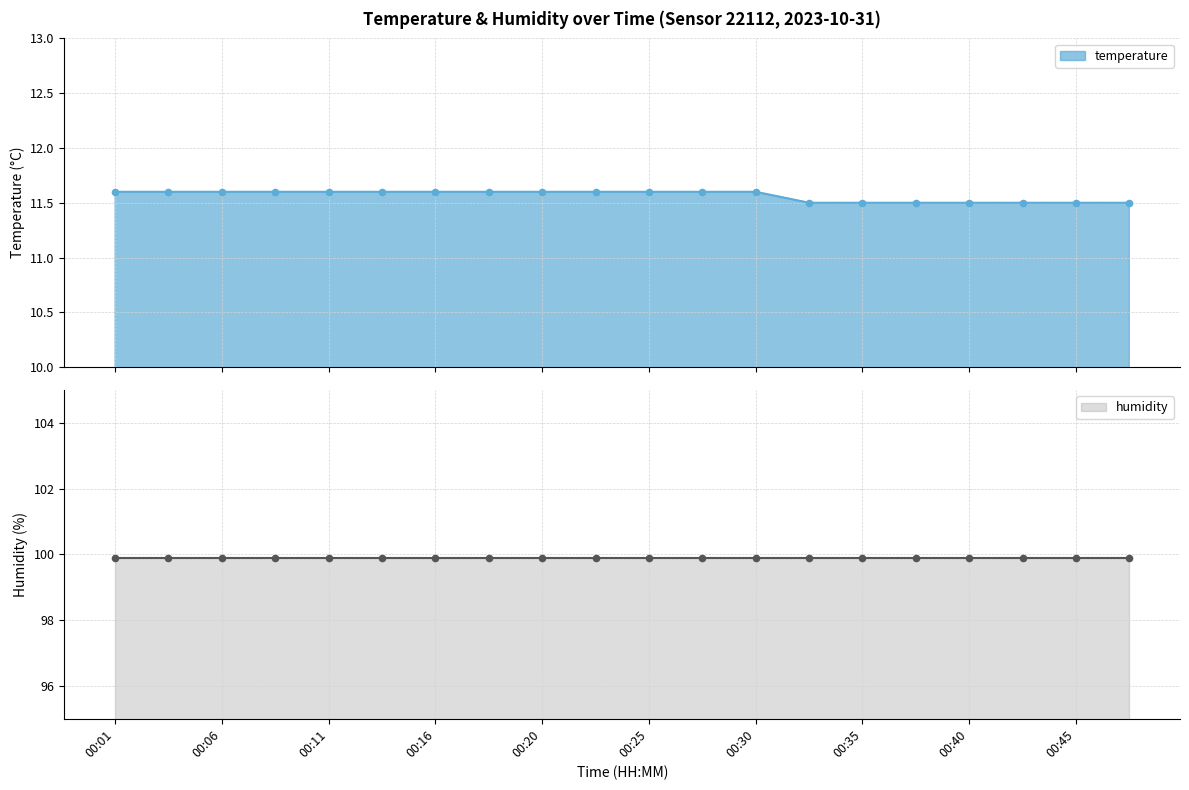

Between 00:28 and 00:42, which is larger?

00:28